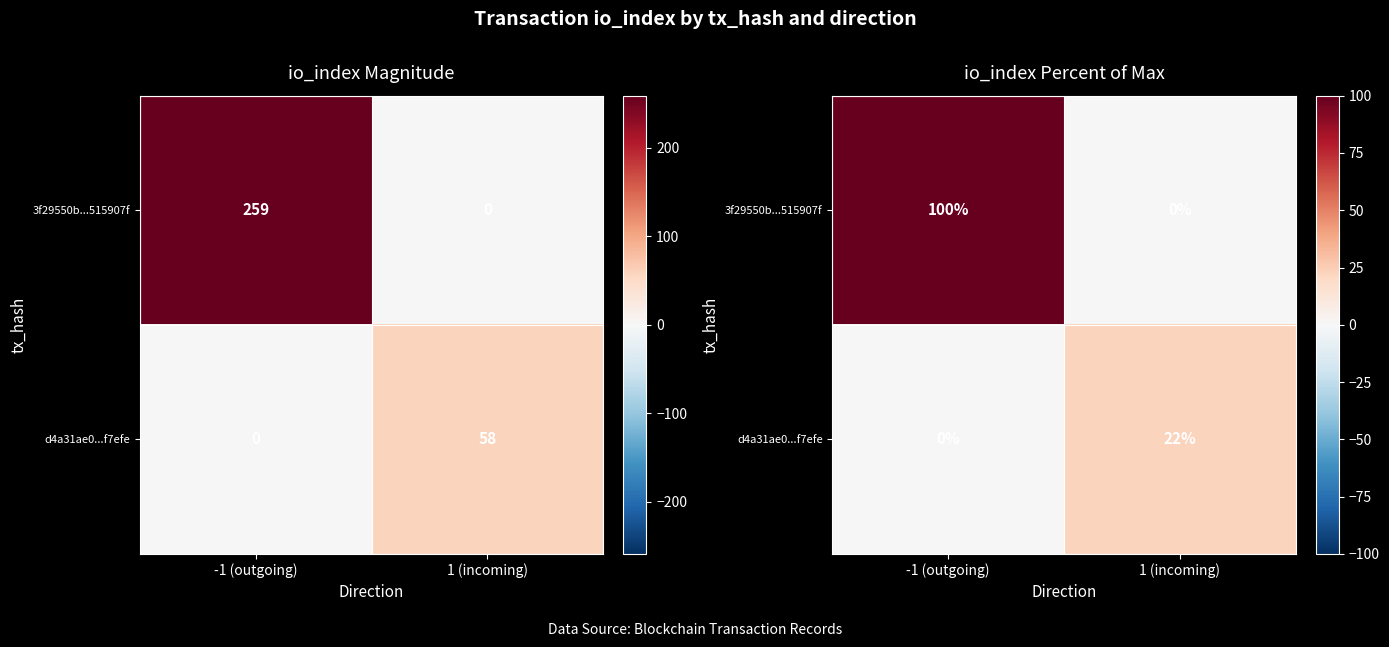

At how many categories does at least one series exceed 98?

1